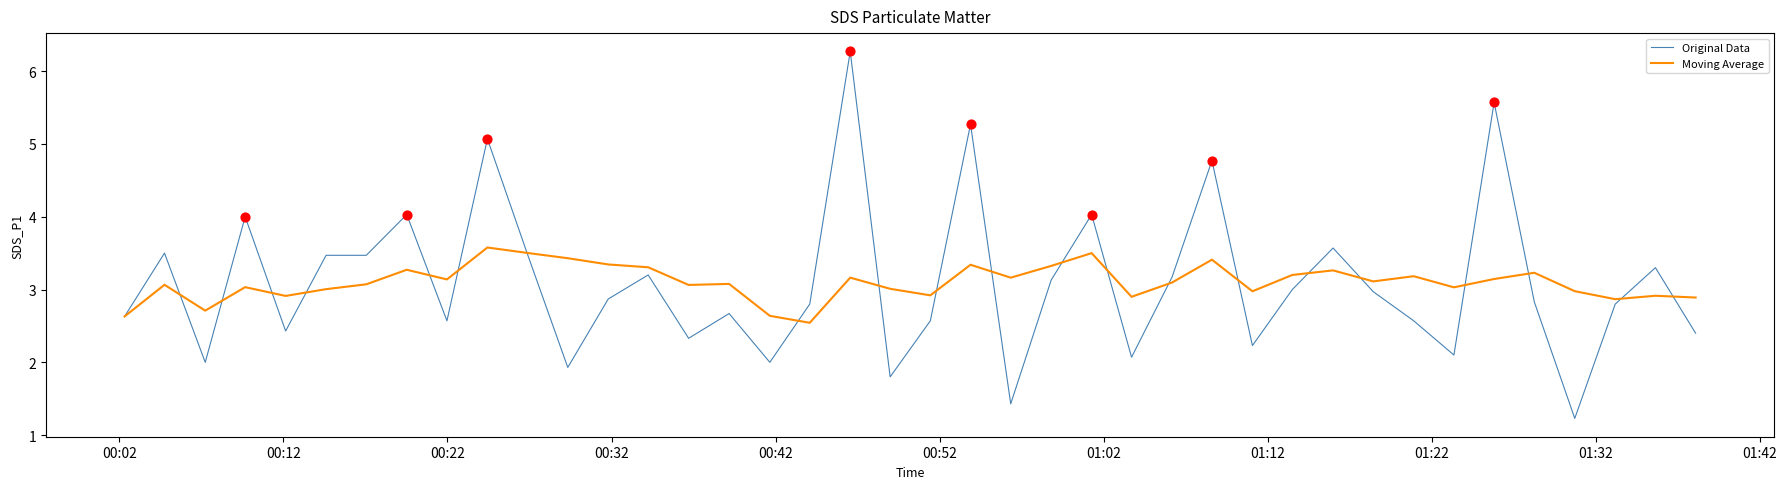

Which series has the widest spread of values?

Original Data